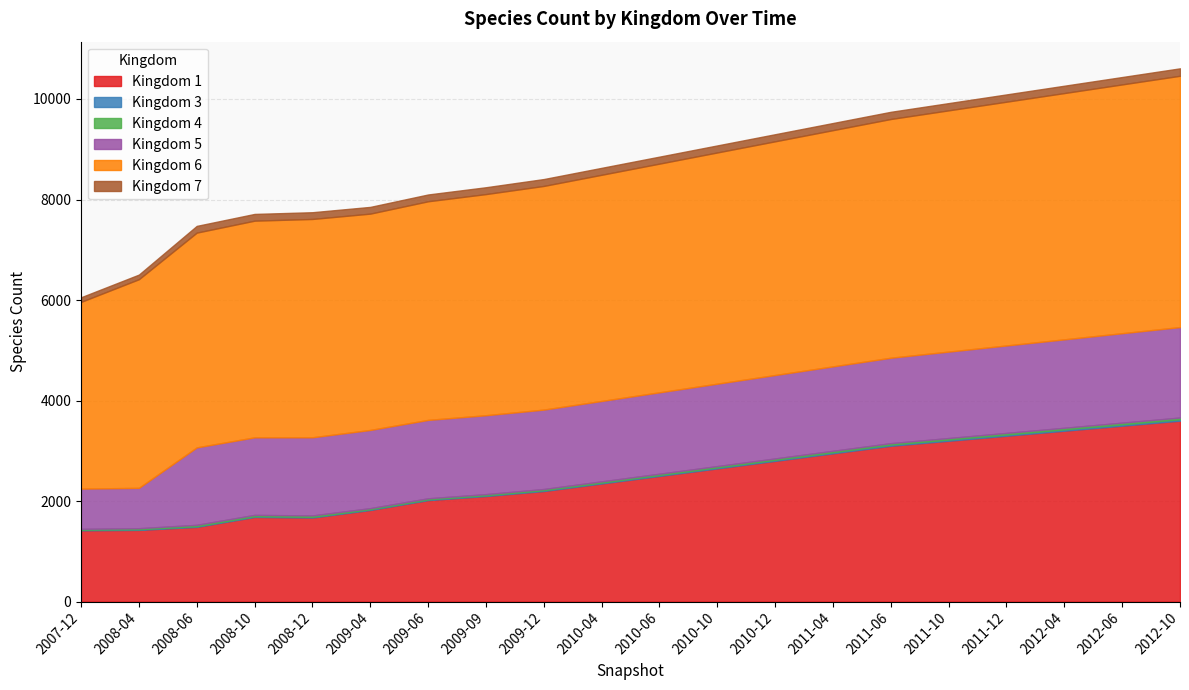

True or false: 7 and 1 intersect in this chart.

False